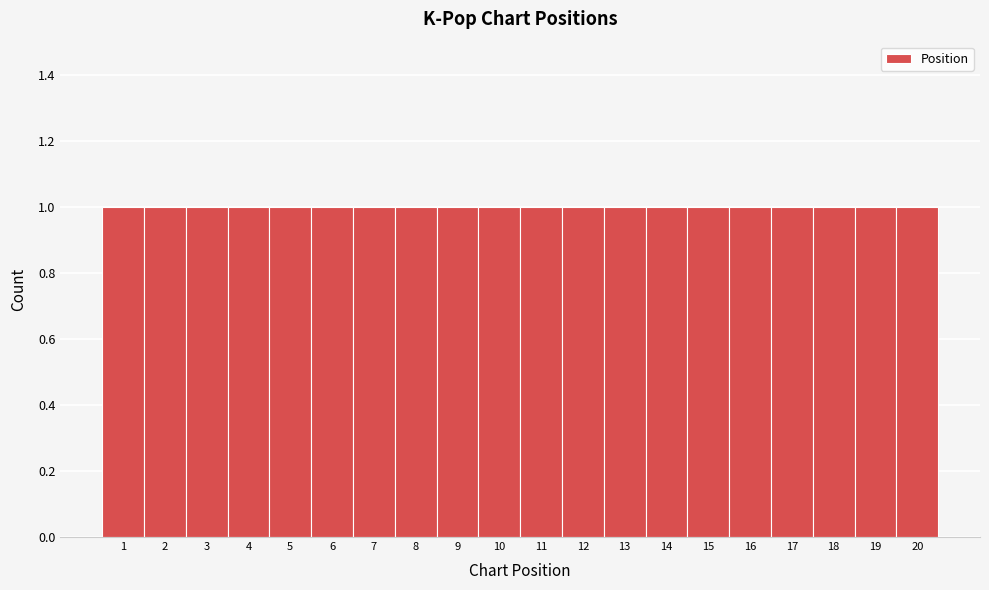

Reading left to right, transcribe this chart: for each bar, give the range it covers on the x-axis and its height. The values are not printed on the chart, so give them approximately, as read against the axis.

0.5 to 1.5: 1
1.5 to 2.5: 1
2.5 to 3.5: 1
3.5 to 4.5: 1
4.5 to 5.5: 1
5.5 to 6.5: 1
6.5 to 7.5: 1
7.5 to 8.5: 1
8.5 to 9.5: 1
9.5 to 10.5: 1
10.5 to 11.5: 1
11.5 to 12.5: 1
12.5 to 13.5: 1
13.5 to 14.5: 1
14.5 to 15.5: 1
15.5 to 16.5: 1
16.5 to 17.5: 1
17.5 to 18.5: 1
18.5 to 19.5: 1
19.5 to 20.5: 1